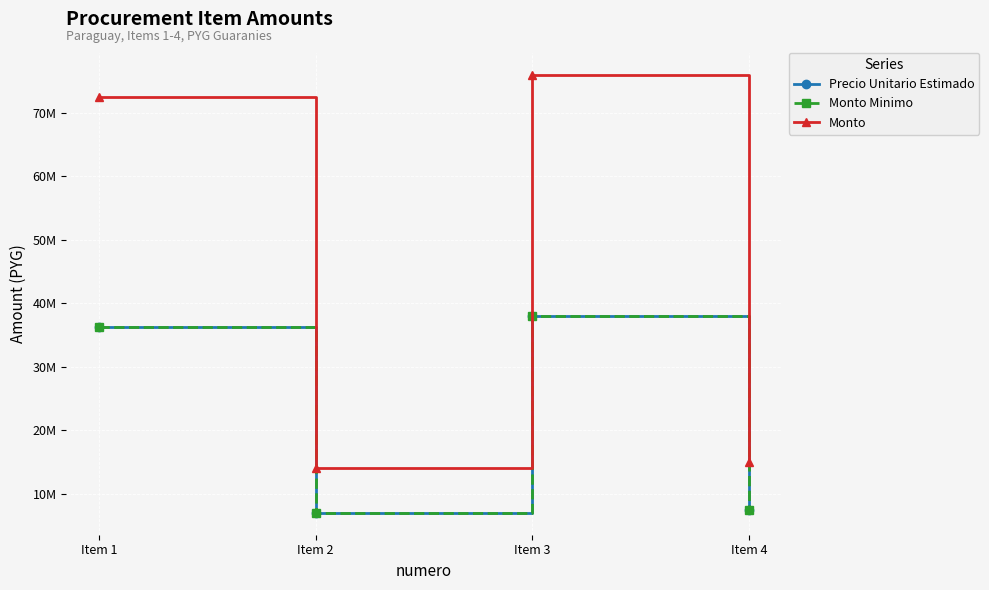

True or false: Precio Unitario Estimado and Monto cross at least once.

False